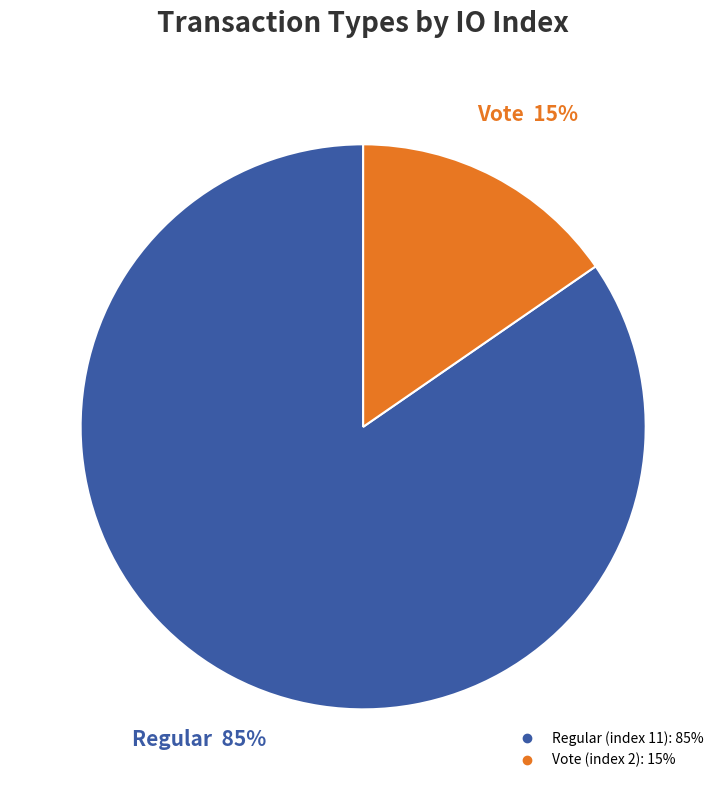

Does Vote (index 2) represent more than half of the total?

No